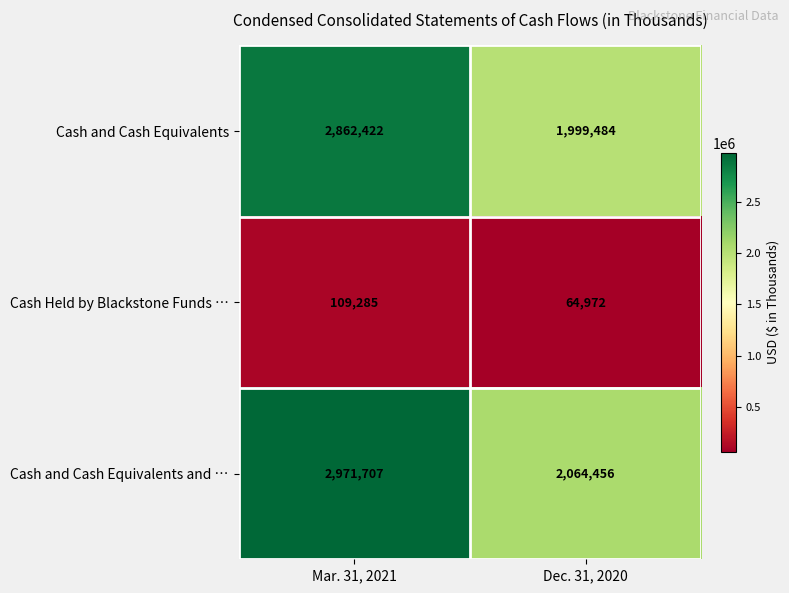

At which label is Cash Held by Blackstone Funds … closest to 87128?

Dec. 31, 2020